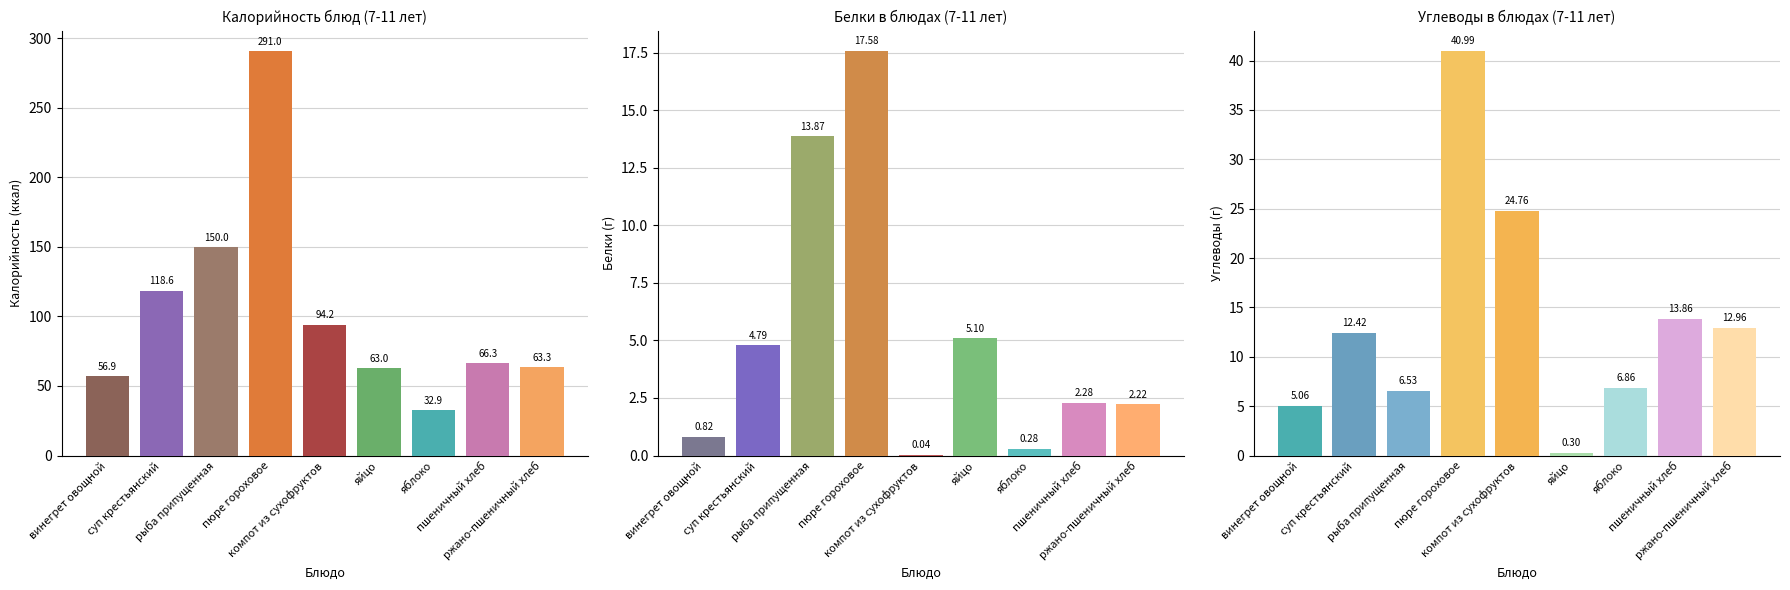

Does the chart contain any negative values?

No